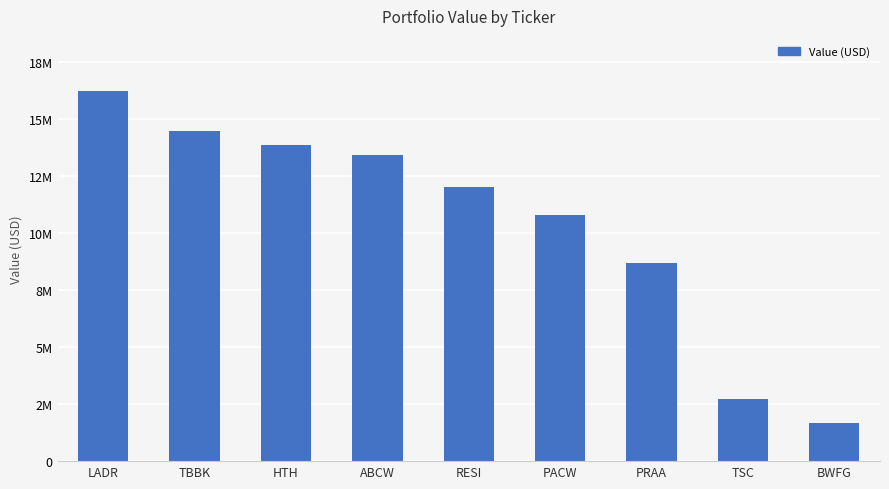

Are the bars horizontal?

No